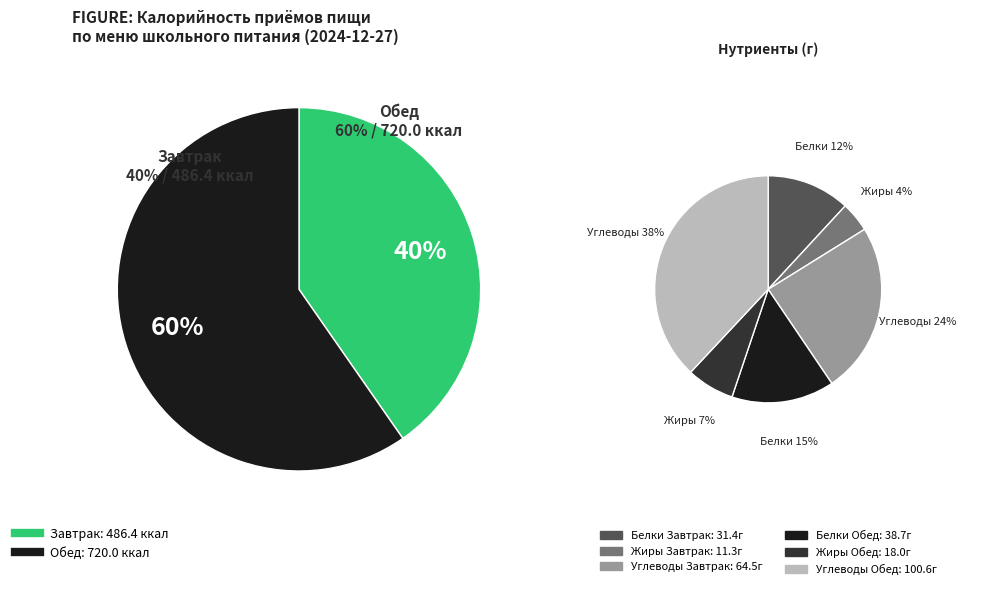

Which has a higher value, Завтрак or Обед?

Обед